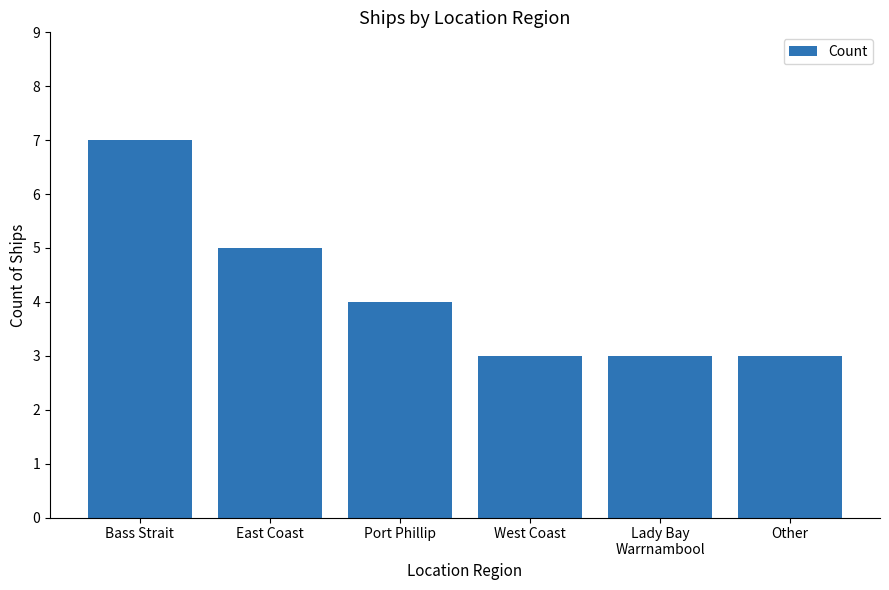

Which label corresponds to the largest value in the chart?

Bass Strait